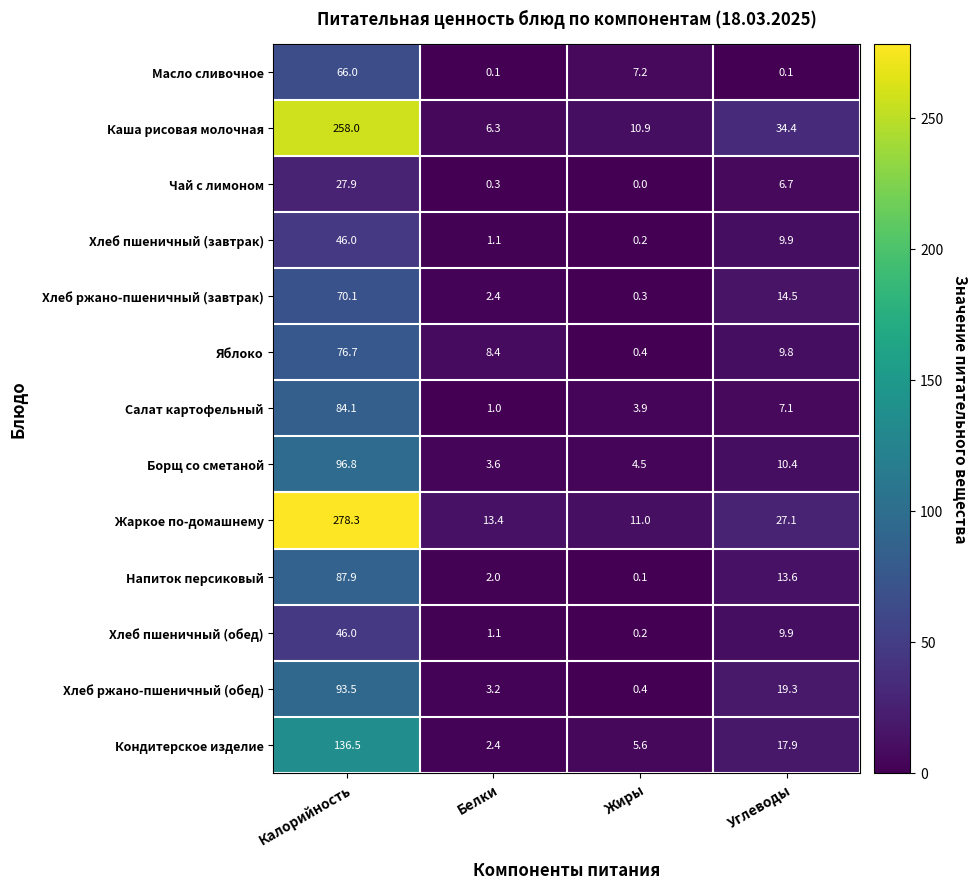

Rank the categories by Хлеб ржано-пшеничный (завтрак) value from lowest to highest.

Жиры, Белки, Углеводы, Калорийность